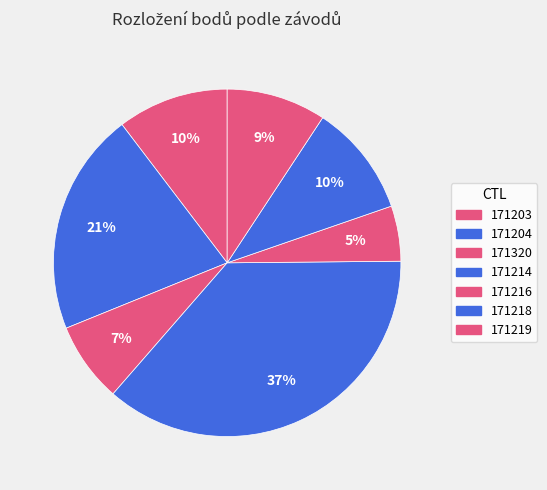

Which has a higher value, 171219 or 171218?

171218